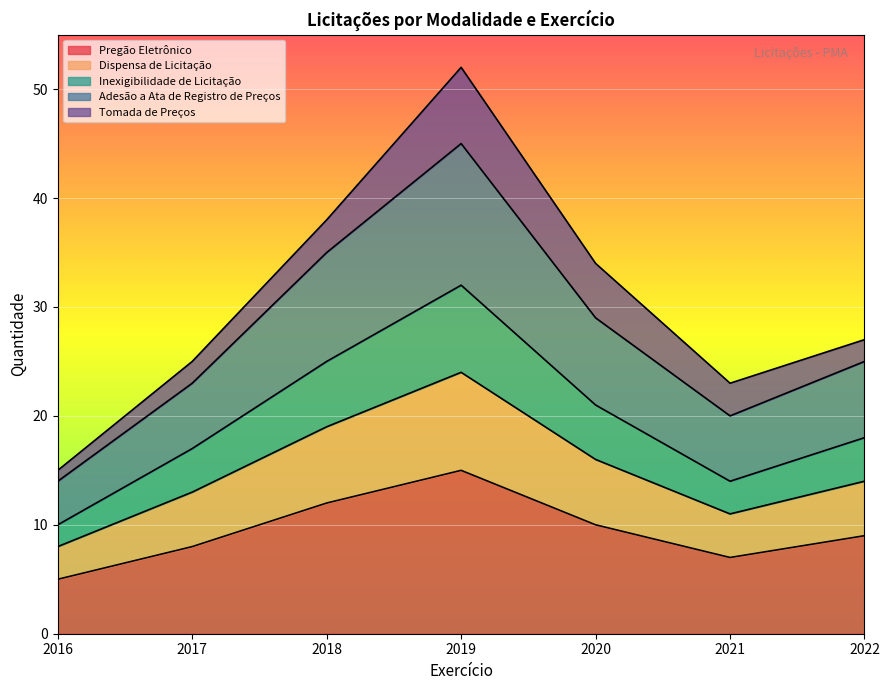

What is the lowest value of the Pregão Eletrônico series?

5